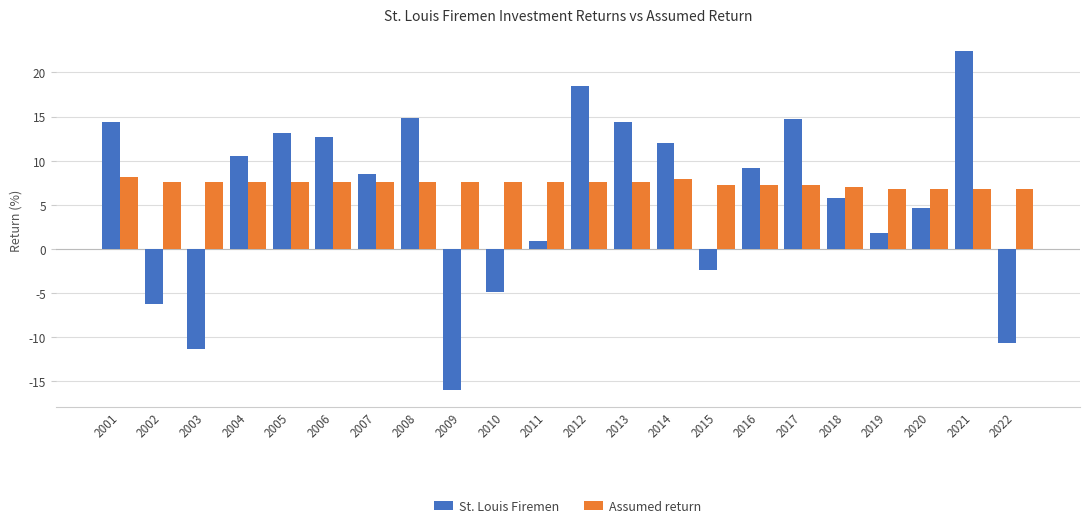

Is it true that St. Louis Firemen equals -6.2 at 2002?

True